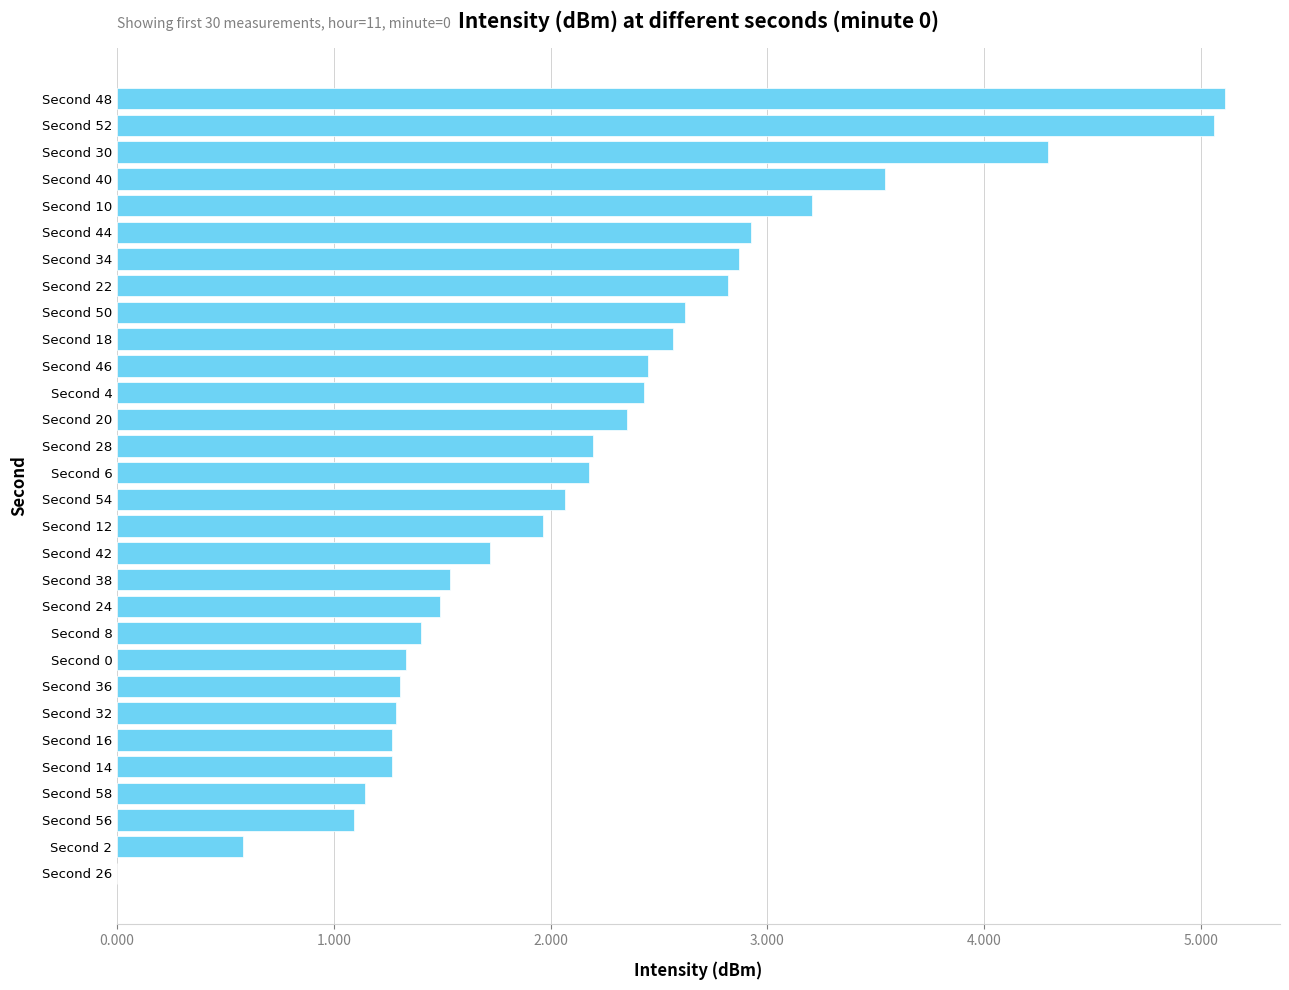

What is the sum of the values at Second 24 and Second 58?

2.6